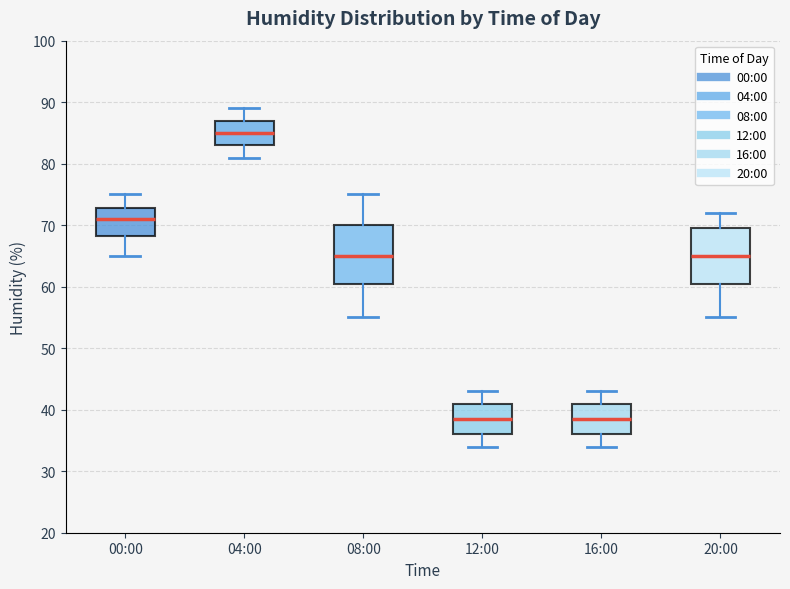

Reading left to right, read every box against the y-axis: the position of its median line, the range the box covers, and the ends of its whiskers. The values are not printed on the chart, so give them approximately, as read against the axis.

00:00: median 71, box 68 to 73, whiskers 65 to 75
04:00: median 85, box 83 to 87, whiskers 81 to 89
08:00: median 65, box 61 to 70, whiskers 55 to 75
12:00: median 39, box 36 to 41, whiskers 34 to 43
16:00: median 39, box 36 to 41, whiskers 34 to 43
20:00: median 65, box 61 to 70, whiskers 55 to 72